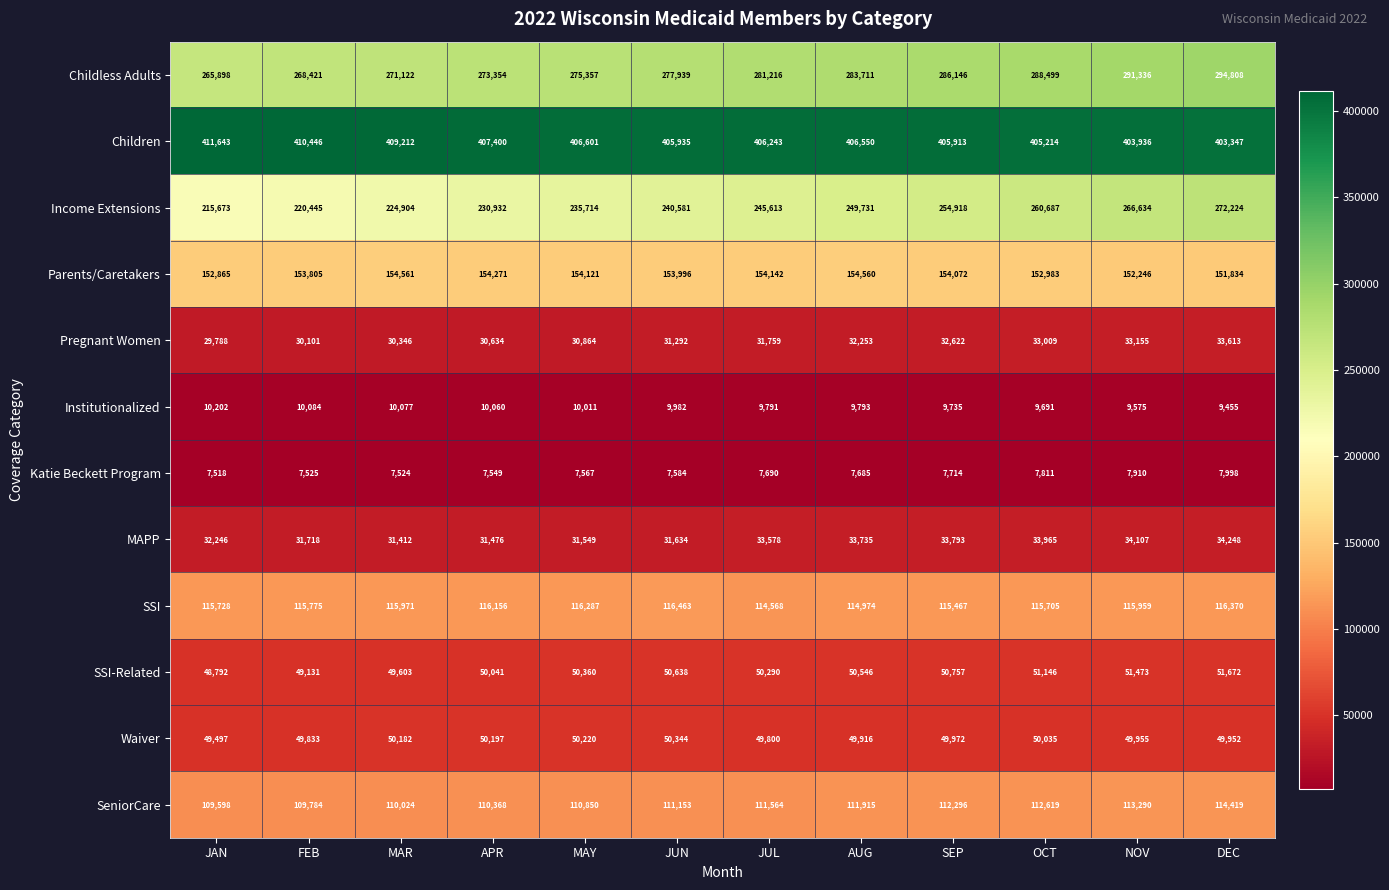

List the labels in order of Income Extensions value, smallest first.

JAN, FEB, MAR, APR, MAY, JUN, JUL, AUG, SEP, OCT, NOV, DEC